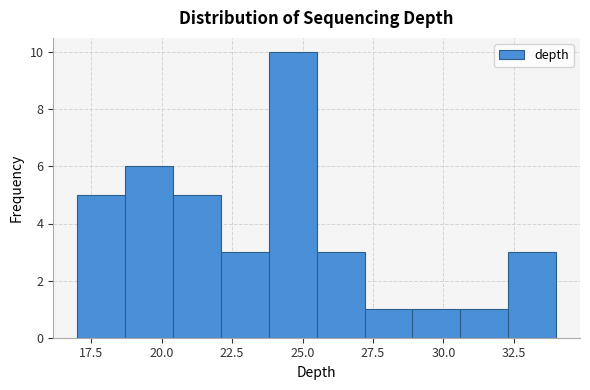

Read against the x-axis, roughly where is the centre of the tallest bar?

24.5